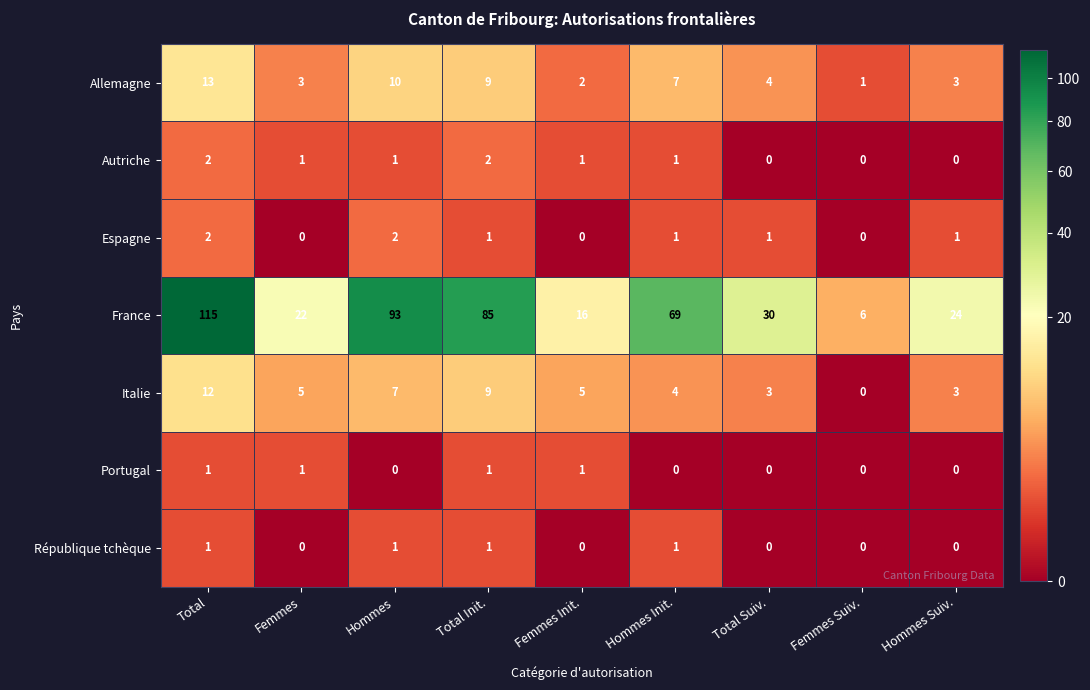

At how many categories does at least one series exceed 106?

1